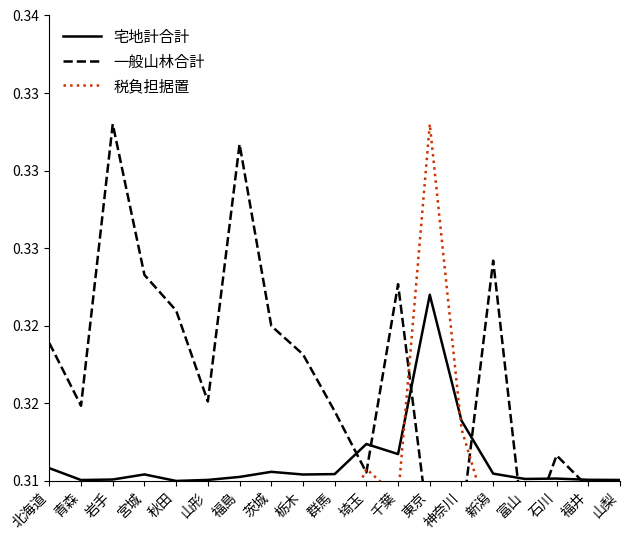

Reading left to right, extract all data points from this chart.

宅地計合計: 0.3	0.3	0.3	0.3	0.3	0.3	0.3	0.3	0.3	0.3	0.3	0.3	0.3	0.3	0.3	0.3	0.3	0.3	0.3
一般山林合計: 0.3	0.3	0.3	0.3	0.3	0.3	0.3	0.3	0.3	0.3	0.3	0.3	0.3	0.3	0.3	0.3	0.3	0.3	0.3
税負担据置: 0.3	0.3	0.3	0.3	0.3	0.3	0.3	0.3	0.3	0.3	0.3	0.3	0.3	0.3	0.3	0.3	0.3	0.3	0.3